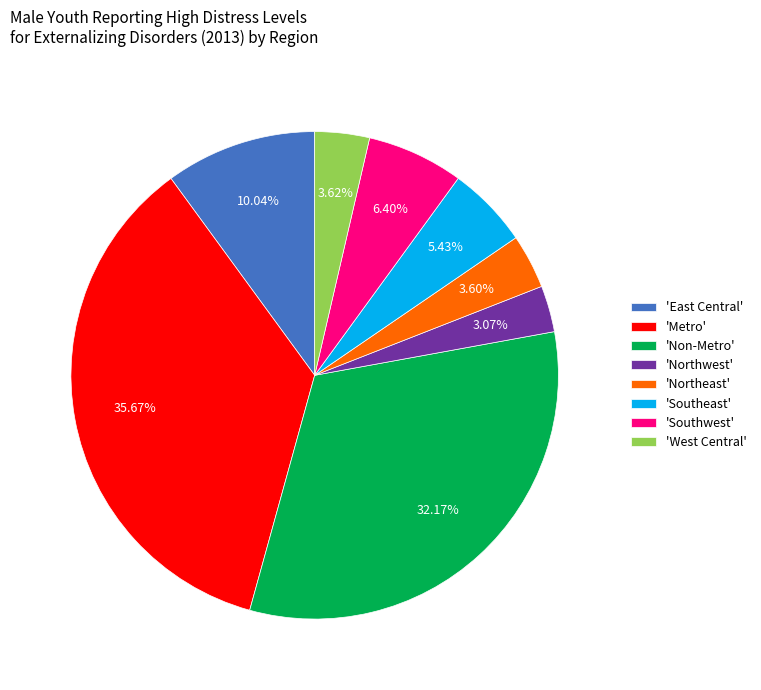

Count the number of slices in the pie.

8